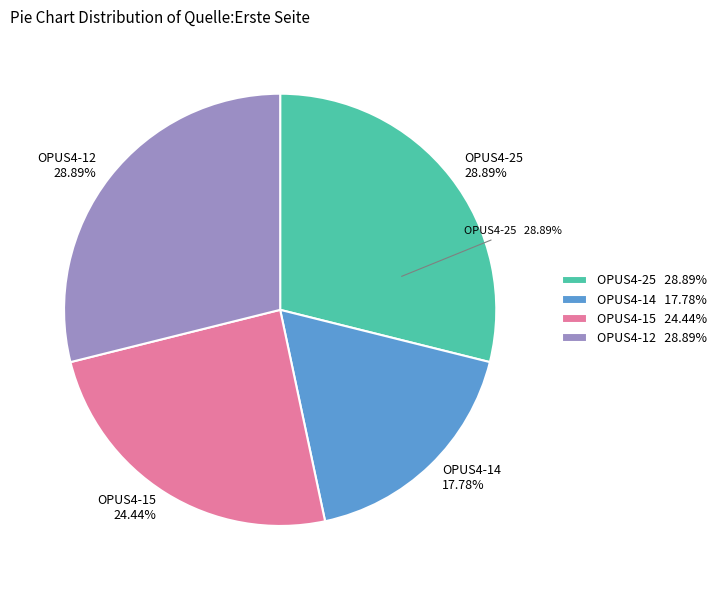

Which has a higher value, OPUS4-15 or OPUS4-12?

OPUS4-12